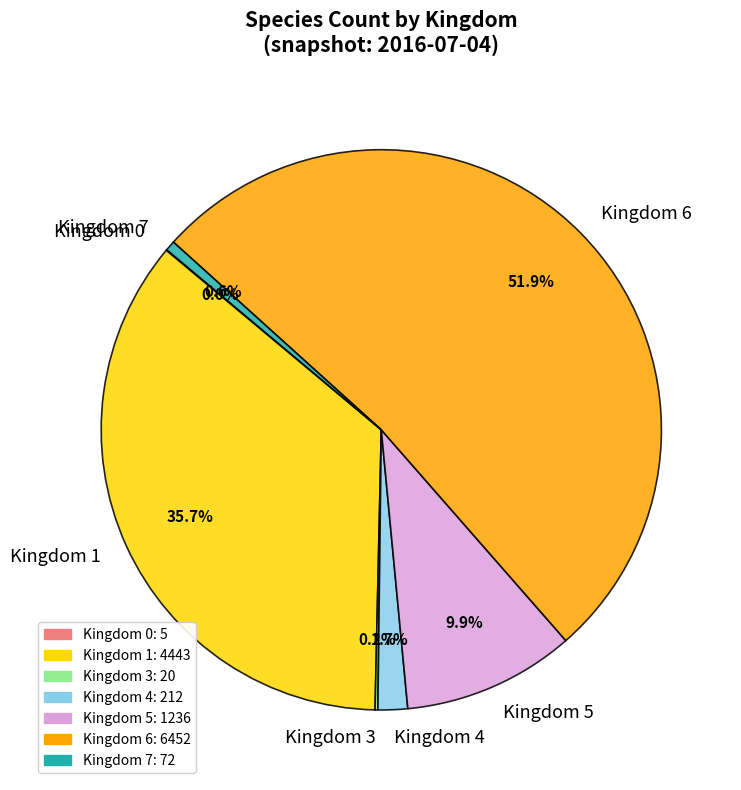

Which category has the biggest portion of the pie?

Kingdom 6